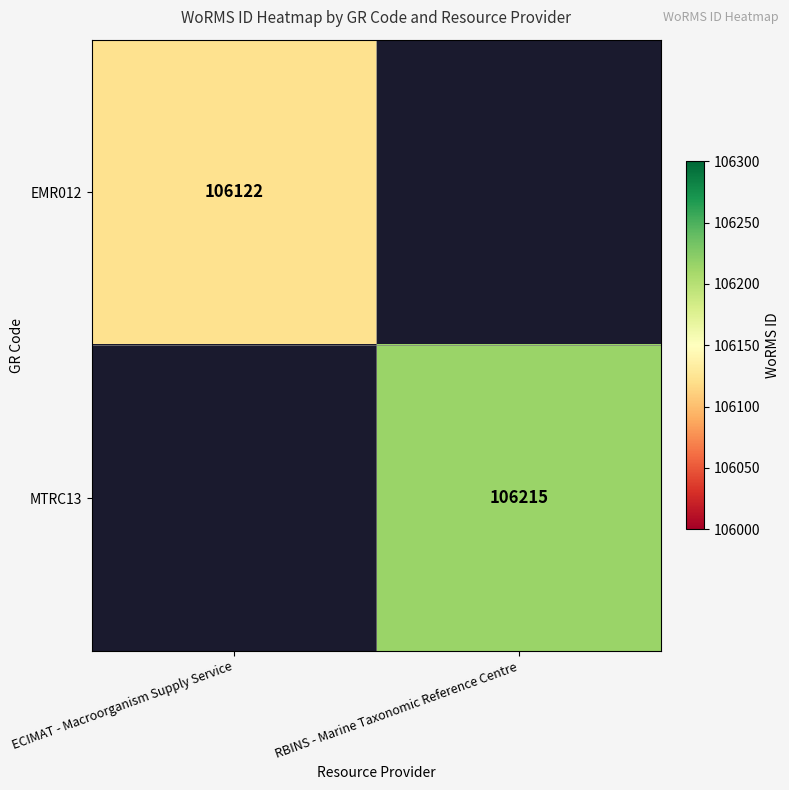

The value of EMR012 at ECIMAT - Macroorganism Supply Service is 35309. True or false?

False